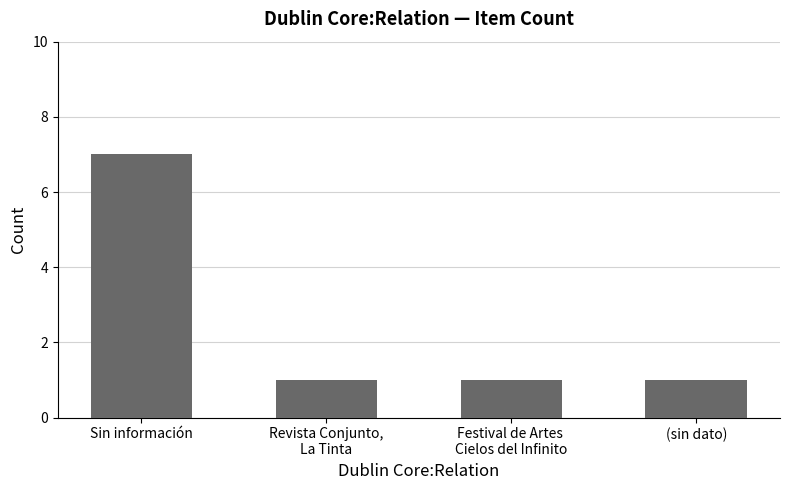

The value at Festival de Artes 
Cielos del Infinito is 2. True or false?

False